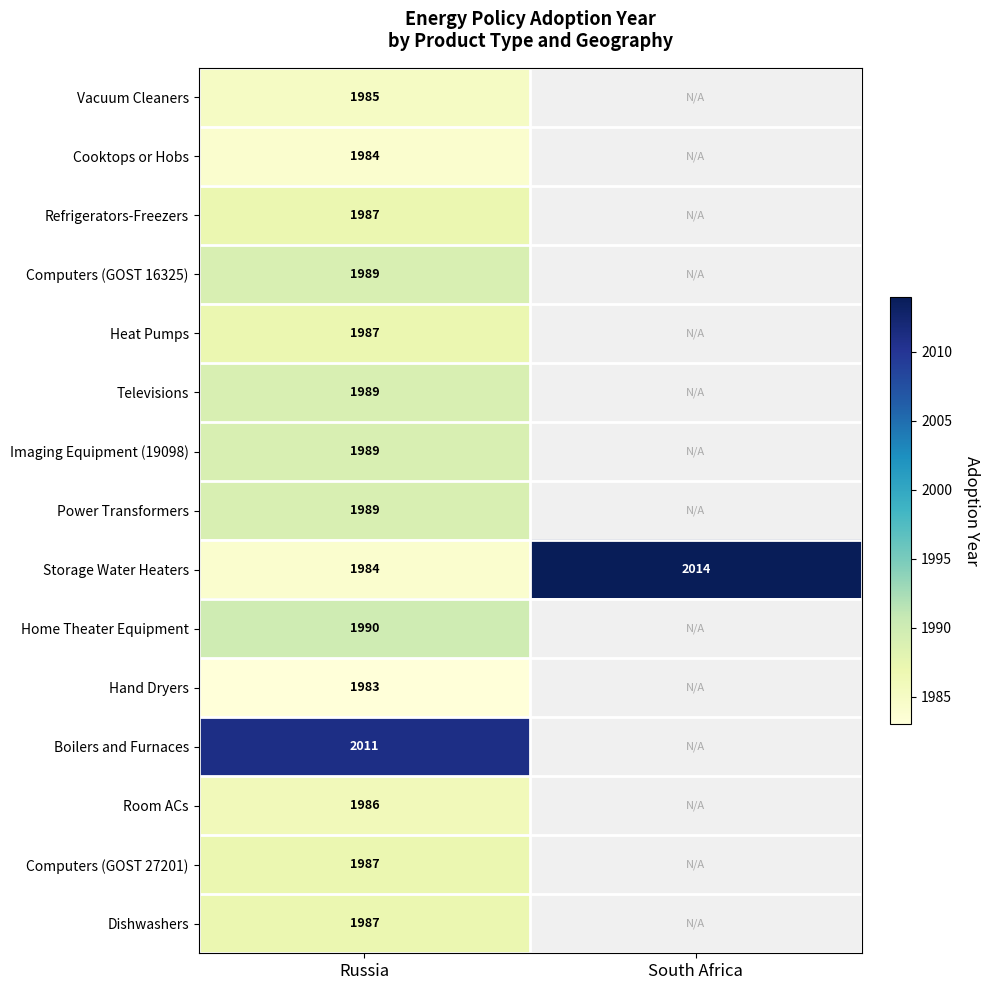

The value of Room ACs at Russia is 1986. True or false?

True